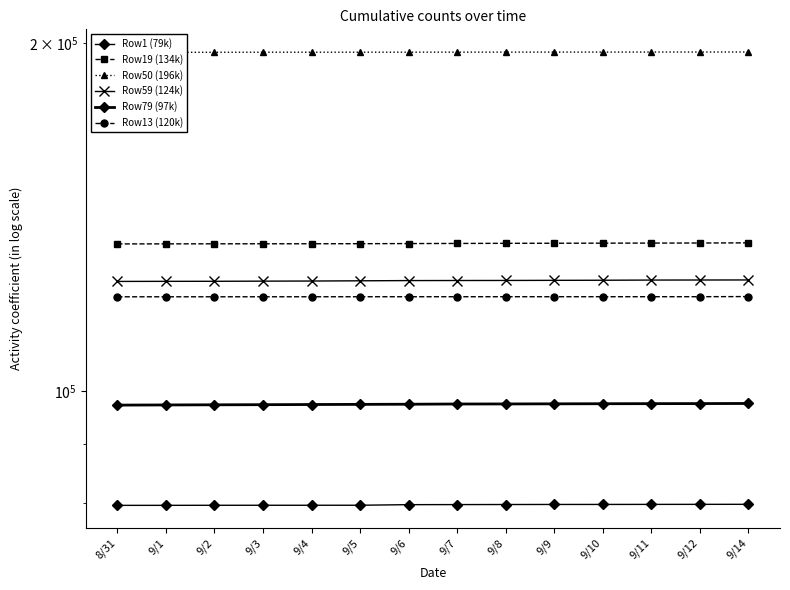

Which series has the largest total across all categories?

Row50 (196k)